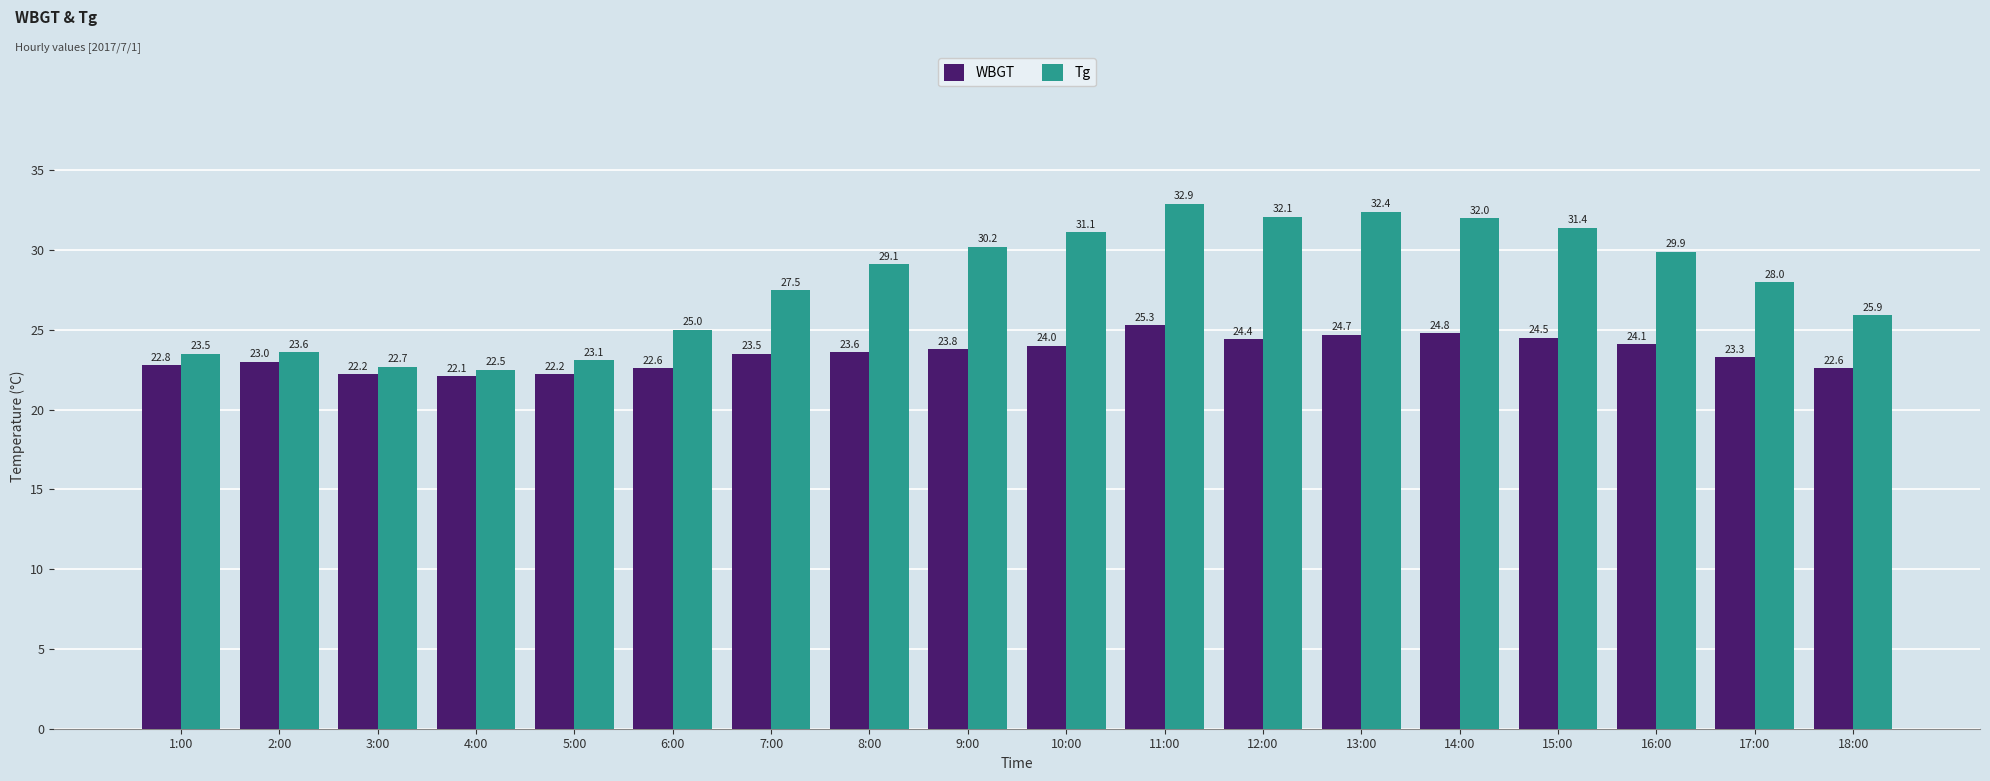

Reading right to left, transcribe all the data shown in this chart.

WBGT: 18:00=22.6	17:00=23.3	16:00=24.1	15:00=24.5	14:00=24.8	13:00=24.7	12:00=24.4	11:00=25.3	10:00=24.0	9:00=23.8	8:00=23.6	7:00=23.5	6:00=22.6	5:00=22.2	4:00=22.1	3:00=22.2	2:00=23.0	1:00=22.8
Tg: 18:00=25.9	17:00=28.0	16:00=29.9	15:00=31.4	14:00=32.0	13:00=32.4	12:00=32.1	11:00=32.9	10:00=31.1	9:00=30.2	8:00=29.1	7:00=27.5	6:00=25.0	5:00=23.1	4:00=22.5	3:00=22.7	2:00=23.6	1:00=23.5